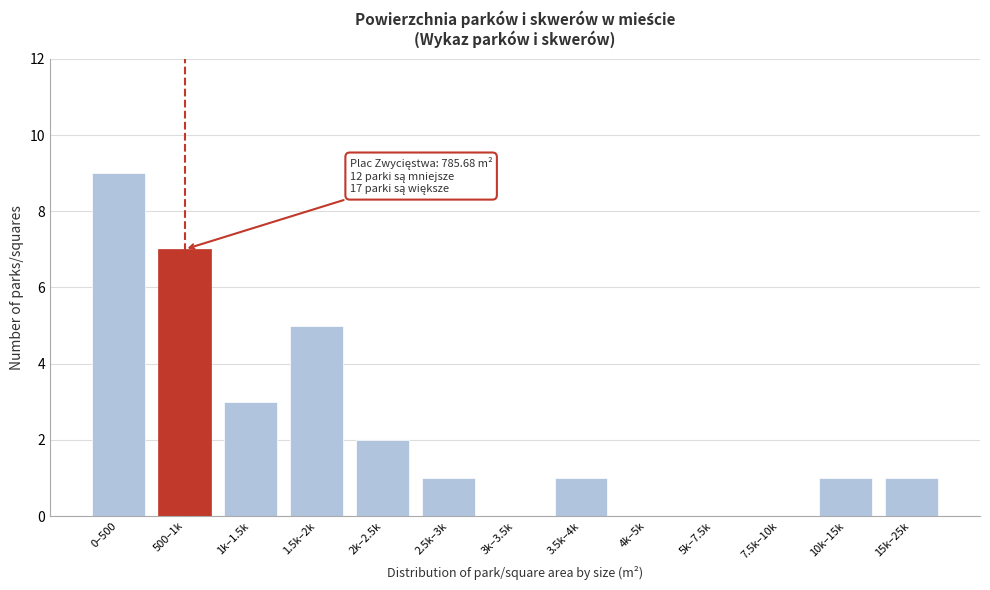

Reading left to right, what are all the values shown in this chart?

0–500=9	500–1k=7	1k–1.5k=3	1.5k–2k=5	2k–2.5k=2	2.5k–3k=1	3k–3.5k=0	3.5k–4k=1	4k–5k=0	5k–7.5k=0	7.5k–10k=0	10k–15k=1	15k–25k=1